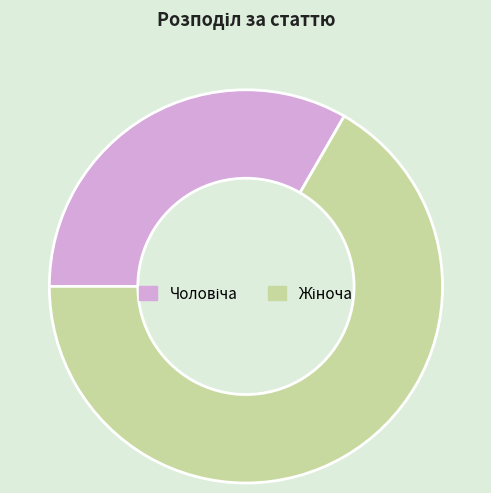

Is there any slice that represents more than half of the pie?

Yes